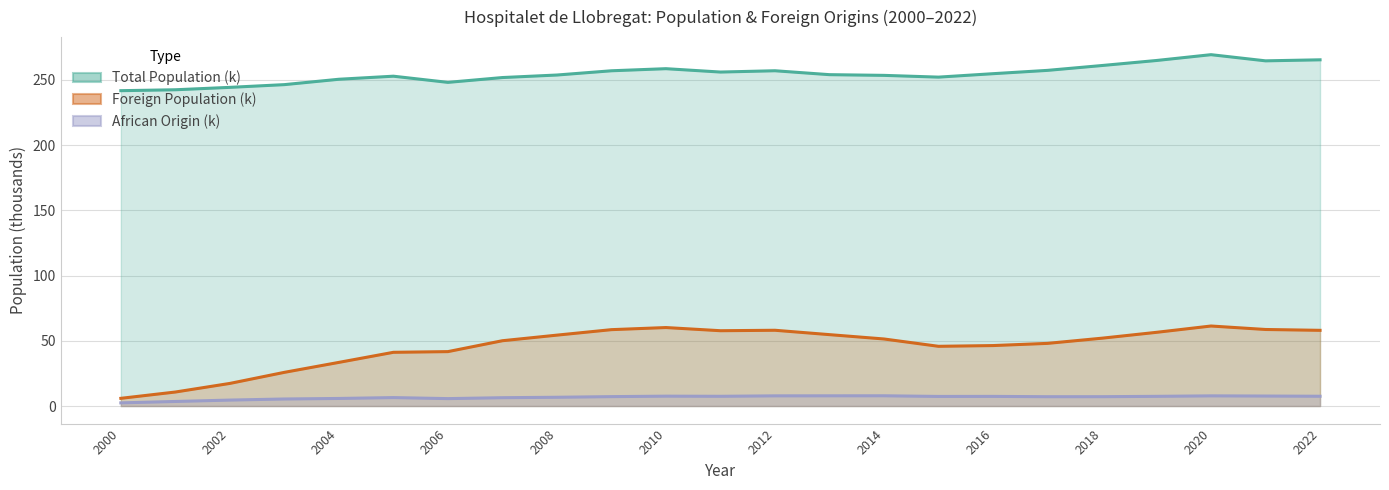

True or false: African Origin (thousands) has more than 1 interior local peaks.

True